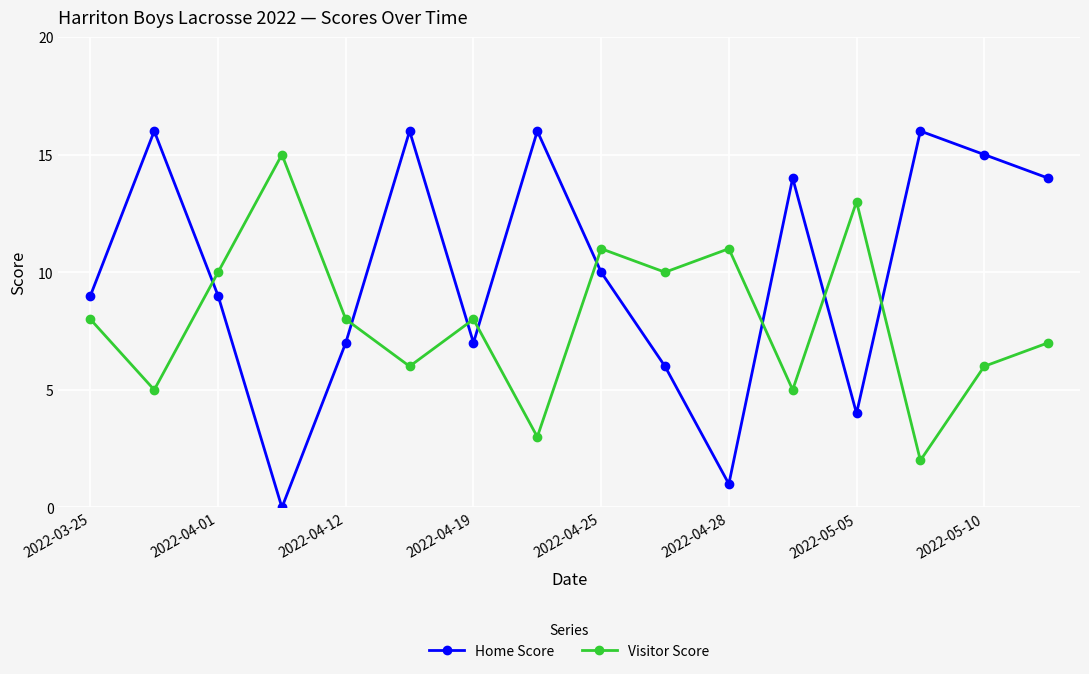

At how many categories does at least one series exceed 12?

9